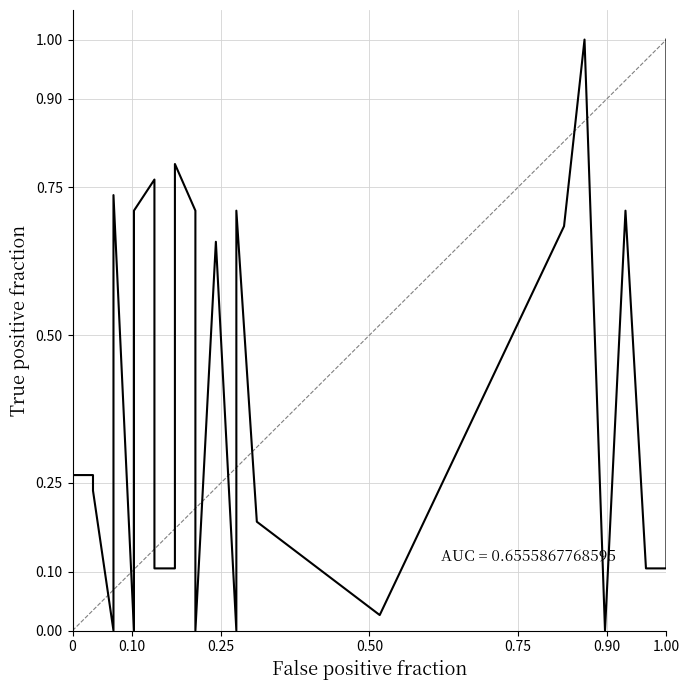

What is the average value?

0.4